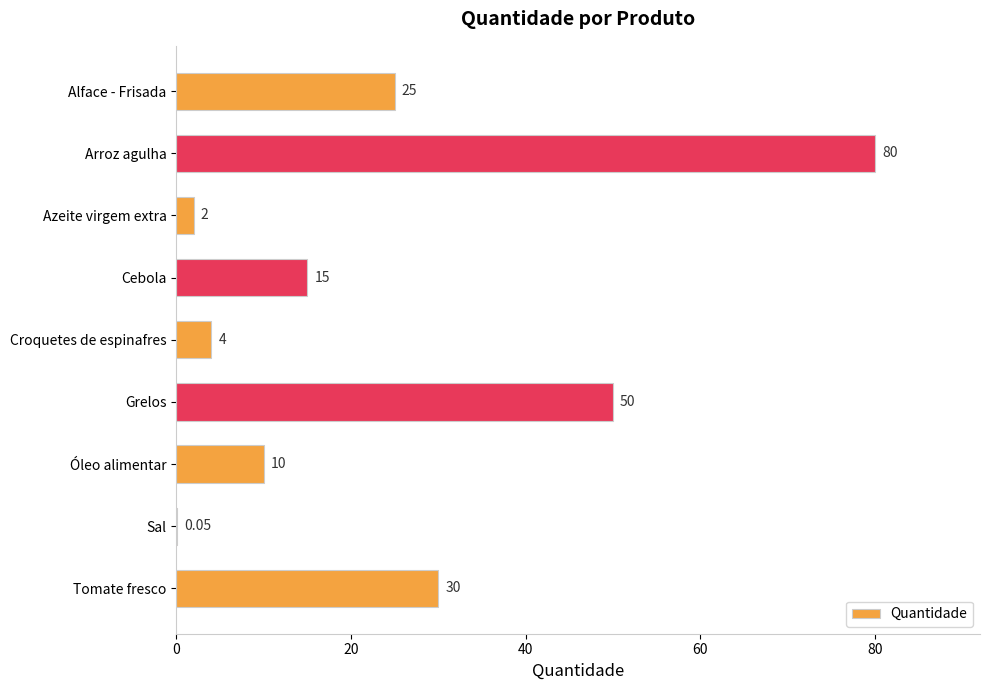

Which has a higher value, Grelos or Sal?

Grelos